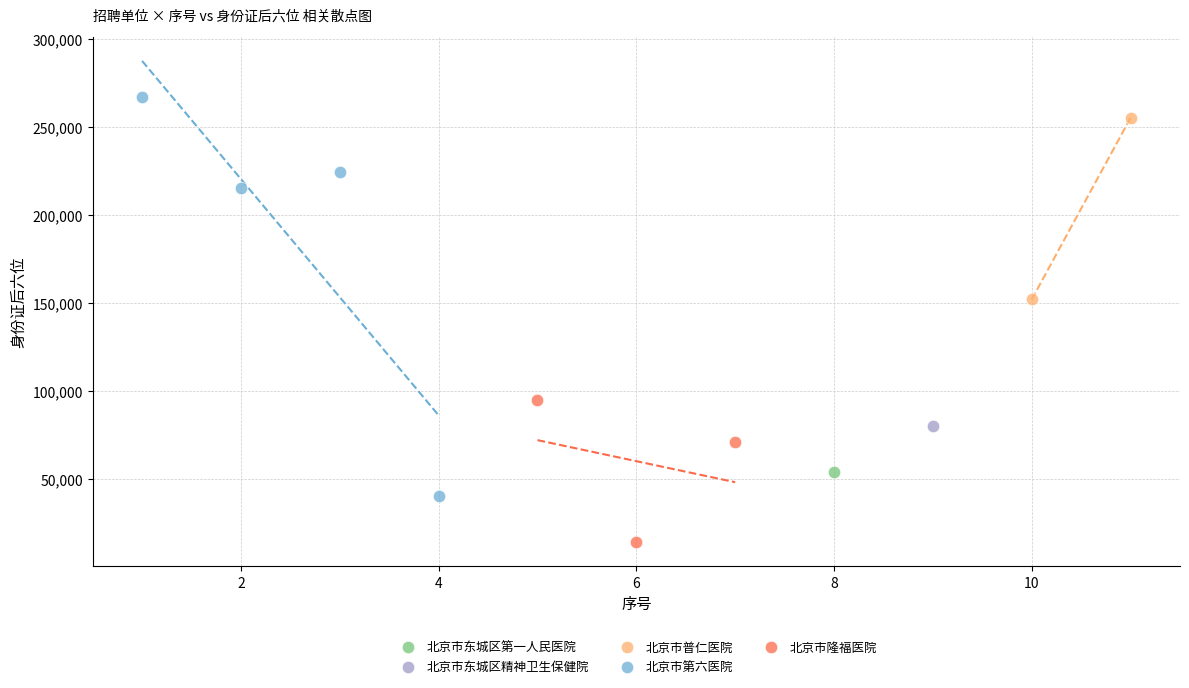

What are all the series names shown in the legend?

北京市东城区第一人民医院, 北京市东城区精神卫生保健院, 北京市普仁医院, 北京市第六医院, 北京市隆福医院